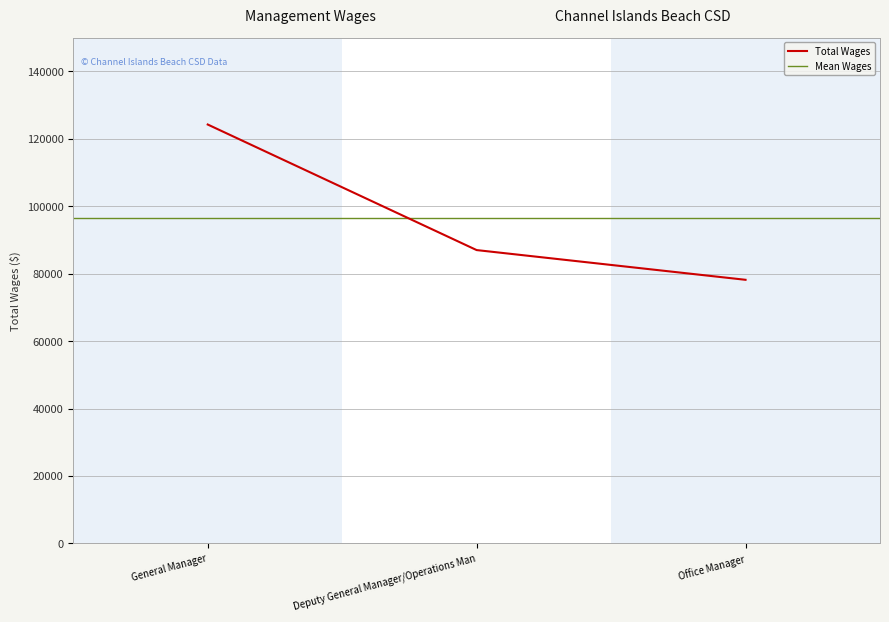

True or false: the data shows 78159 at Office Manager.

True